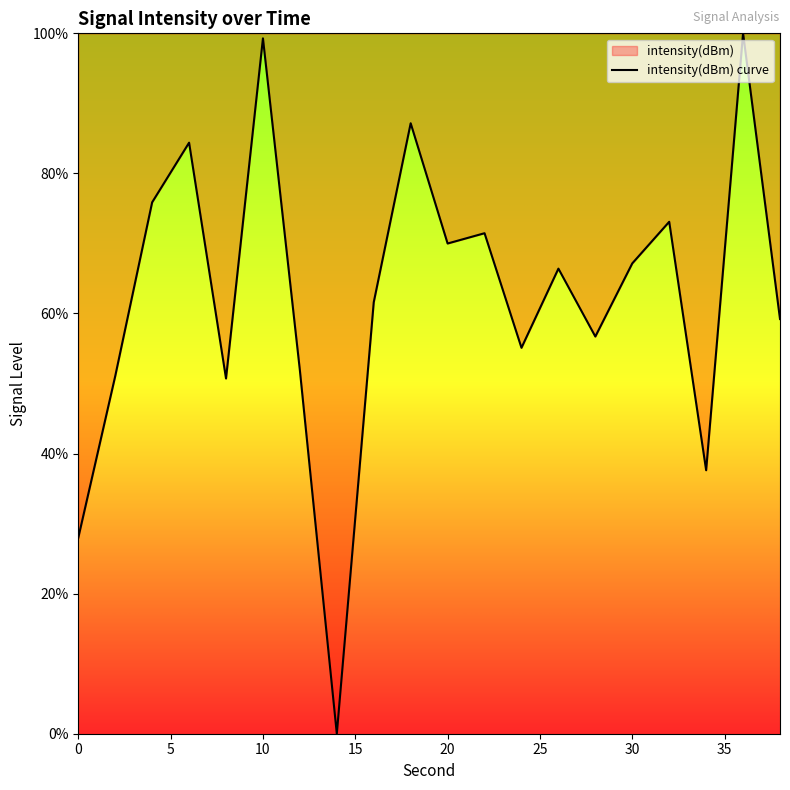

Reading left to right, what are all the values shown in this chart?

28.0	51.0	75.9	84.4	50.7	99.3	51.9	0.0	61.6	87.2	70.0	71.5	55.1	66.4	56.7	67.2	73.1	37.6	100.0	59.2